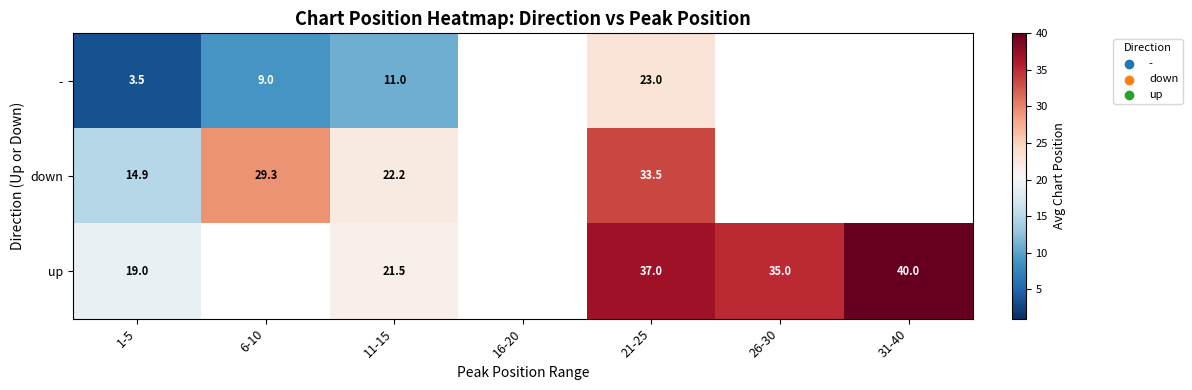

At 1-5, list the series in order from largest to smallest.

up, down, -